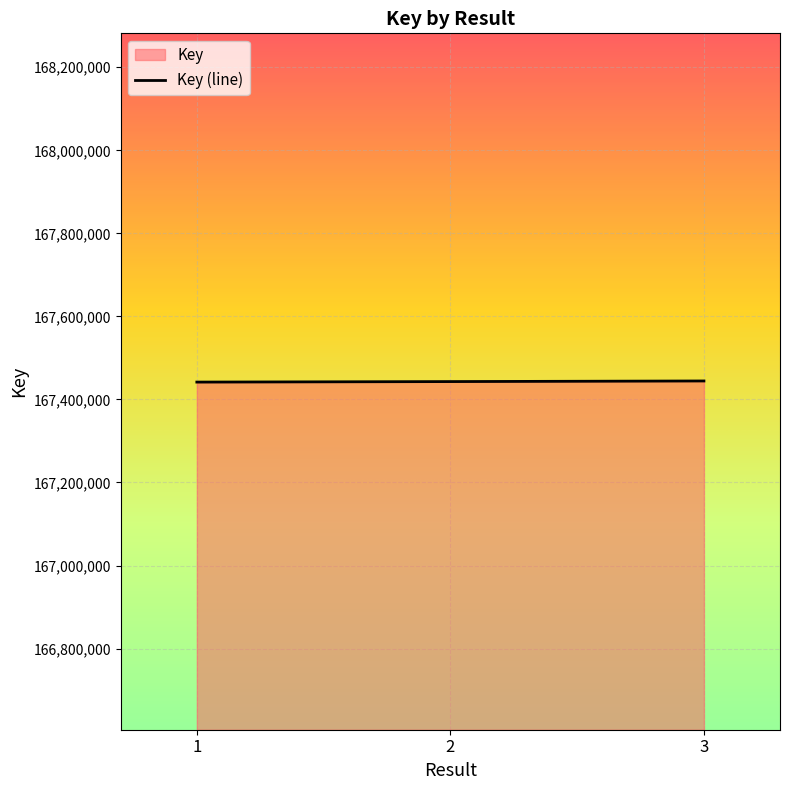

What is the difference between the maximum and minimum values?

2699